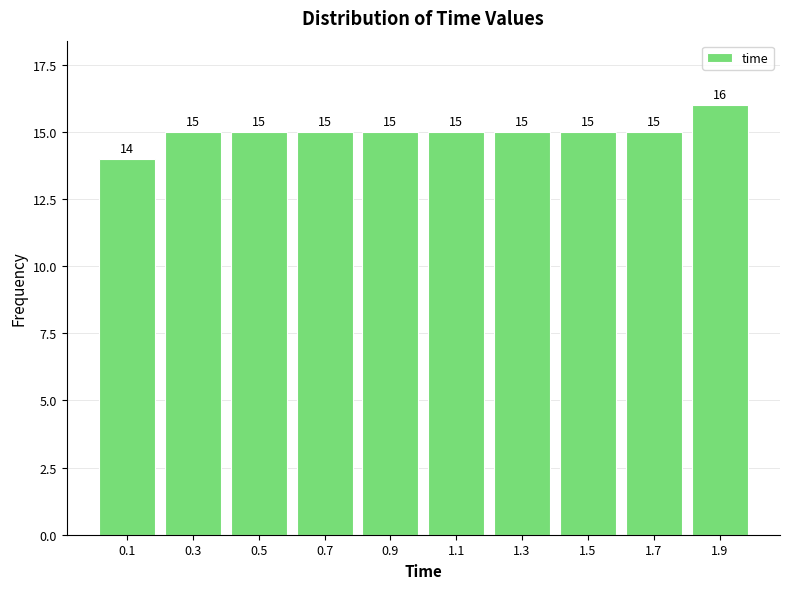

Reading left to right, transcribe this chart: for each bar, give the range it covers on the x-axis and its height.

0.0 to 0.2: 14
0.2 to 0.4: 15
0.4 to 0.6: 15
0.6 to 0.8: 15
0.8 to 1.0: 15
1.0 to 1.2: 15
1.2 to 1.4: 15
1.4 to 1.6: 15
1.6 to 1.8: 15
1.8 to 2.0: 16